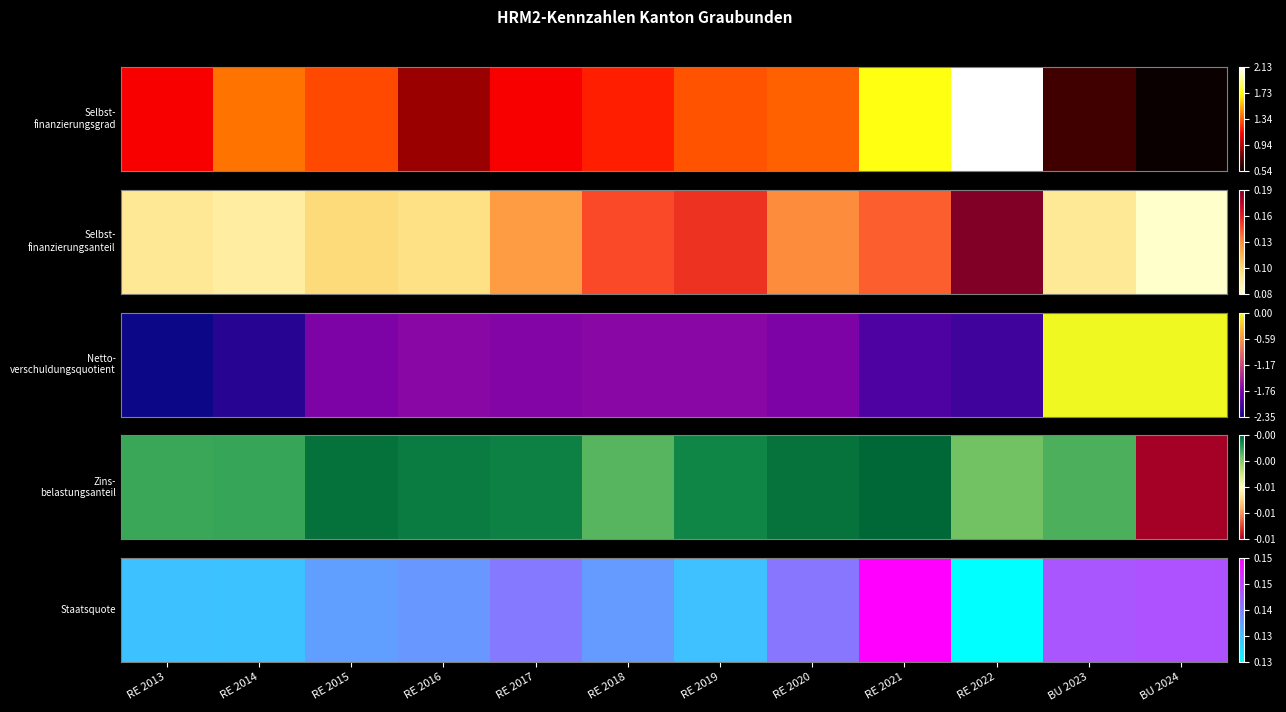

What is the sum of the values at RE 2020 and RE 2014?

0.3